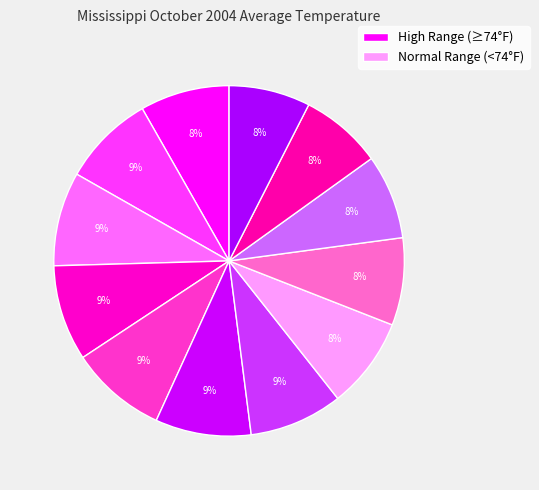

How many slices are in this pie chart?

12